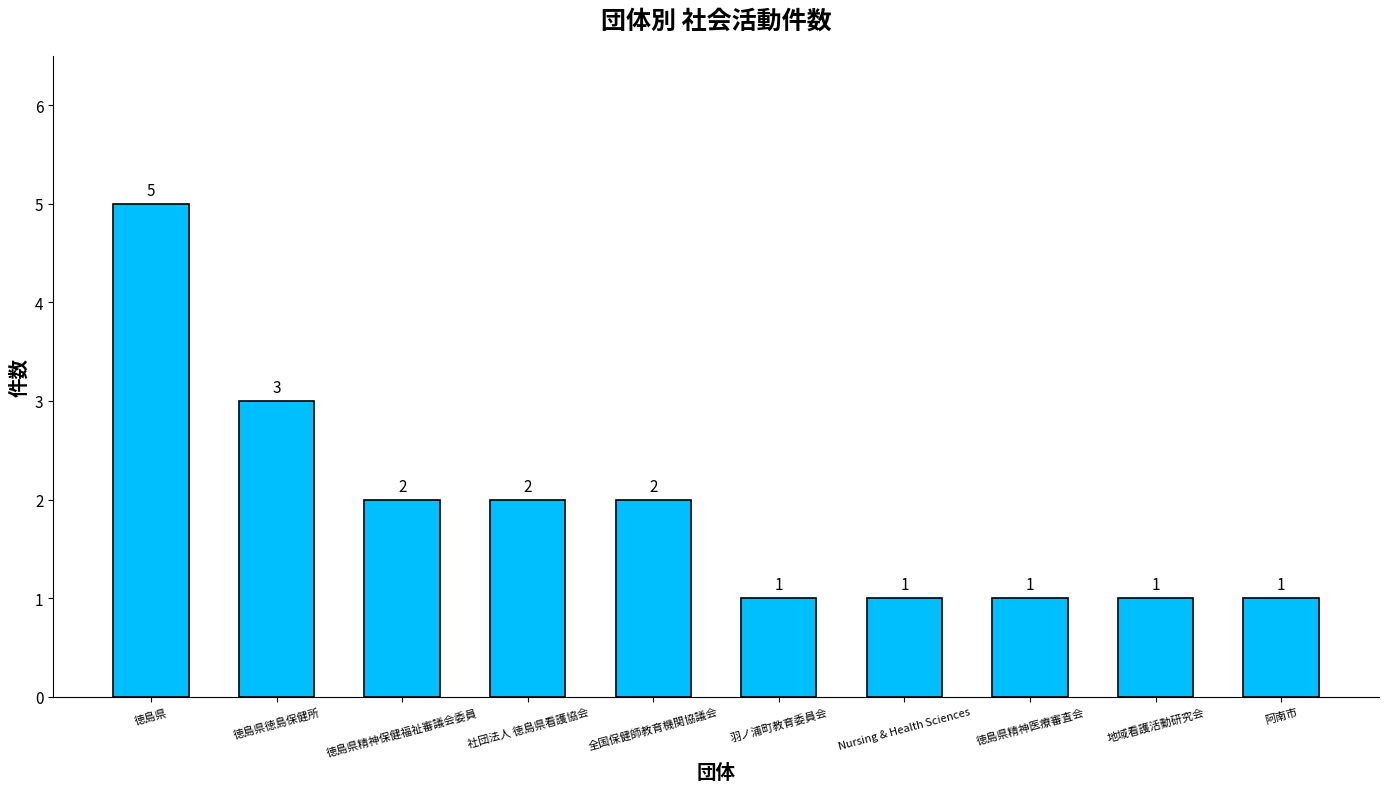

What position from the right is 羽ノ浦町教育委員会?

5